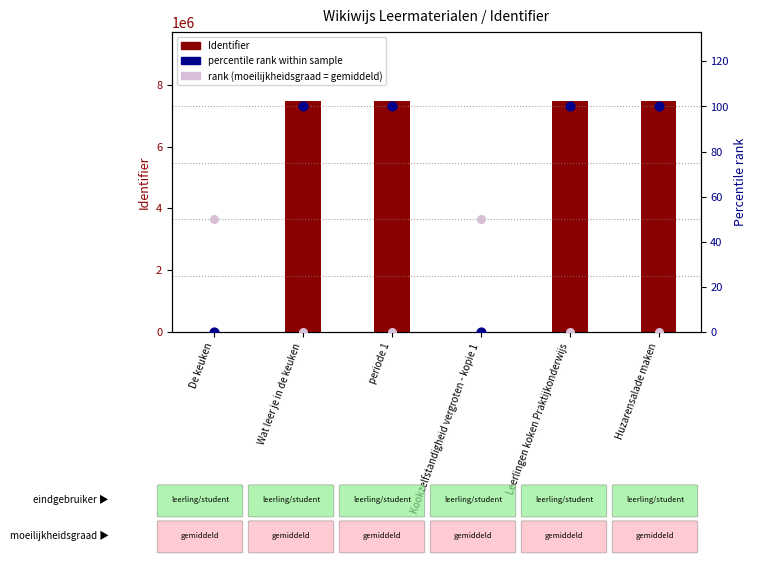

Which series reaches the minimum Y coordinate?

Identifier